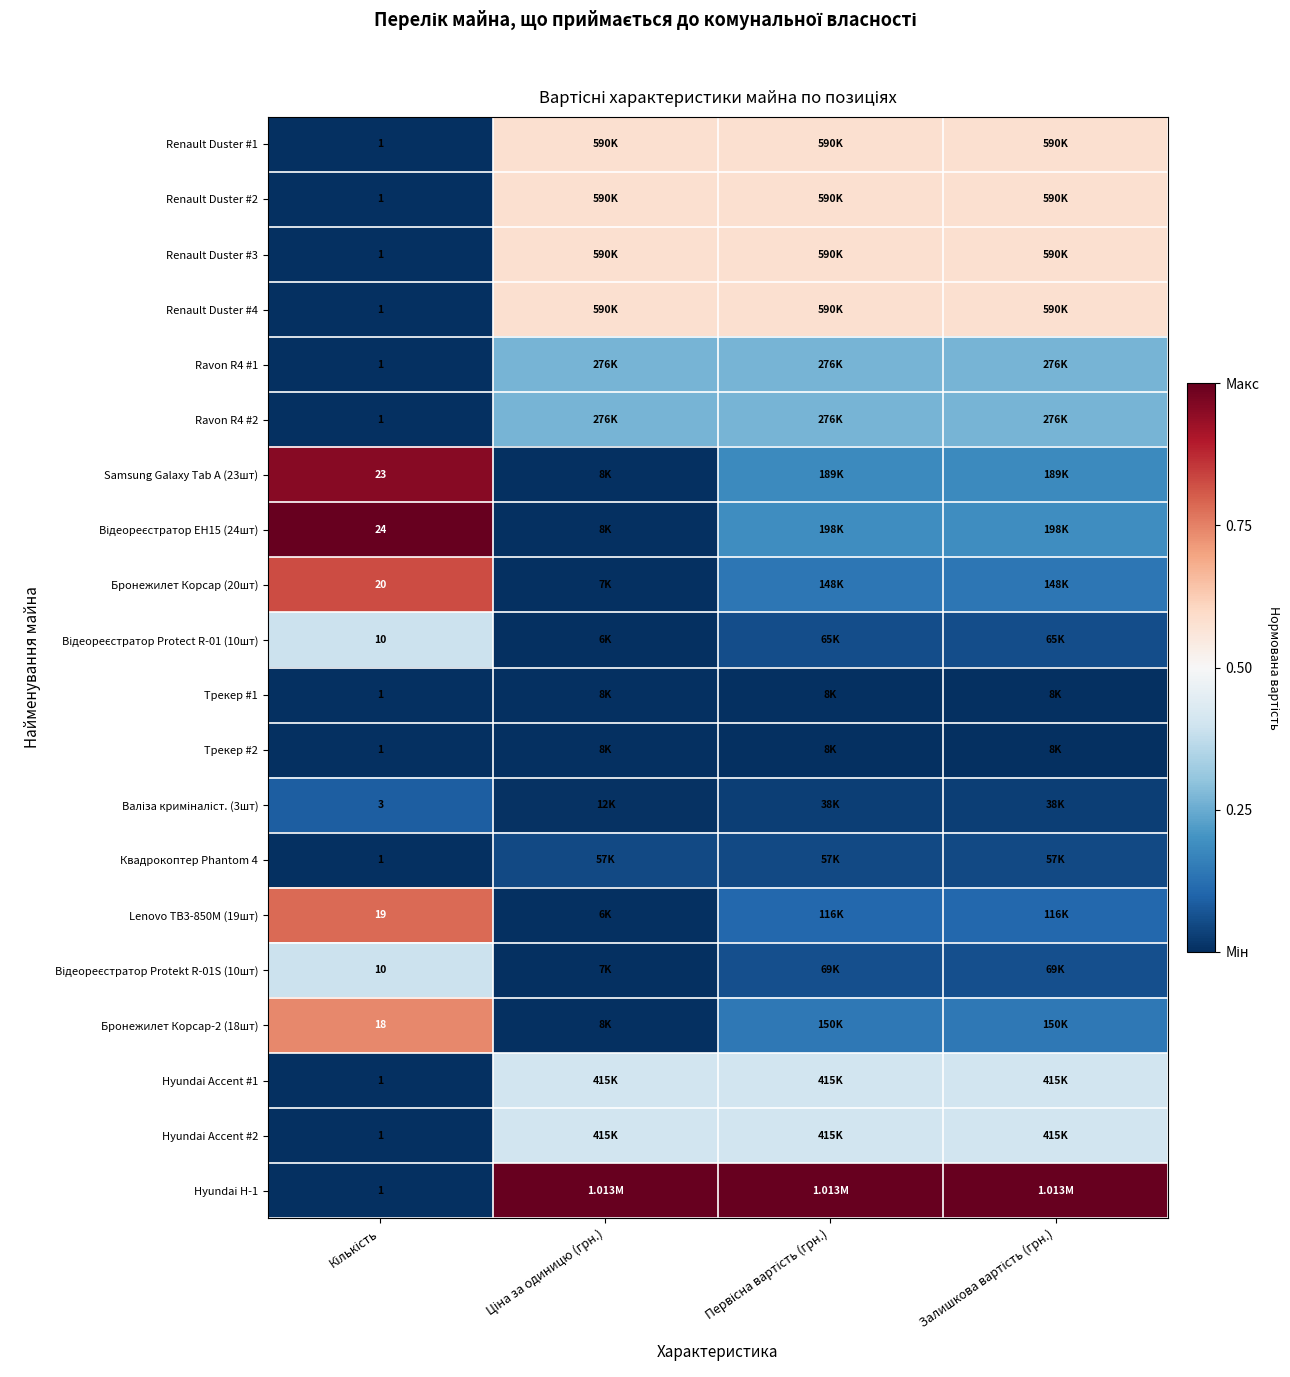

Rank the categories by Відеореєстратор Protect R-01 (10шт) value from lowest to highest.

Ціна за одиницю (грн.), Первісна вартість (грн.), Залишкова вартість (грн.), Кількість